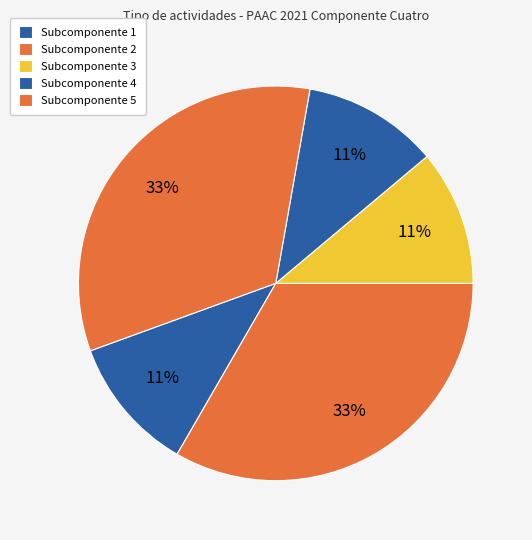

To the nearest percent, what is the combined percentage of Subcomponente 2 and Subcomponente 3?

44%